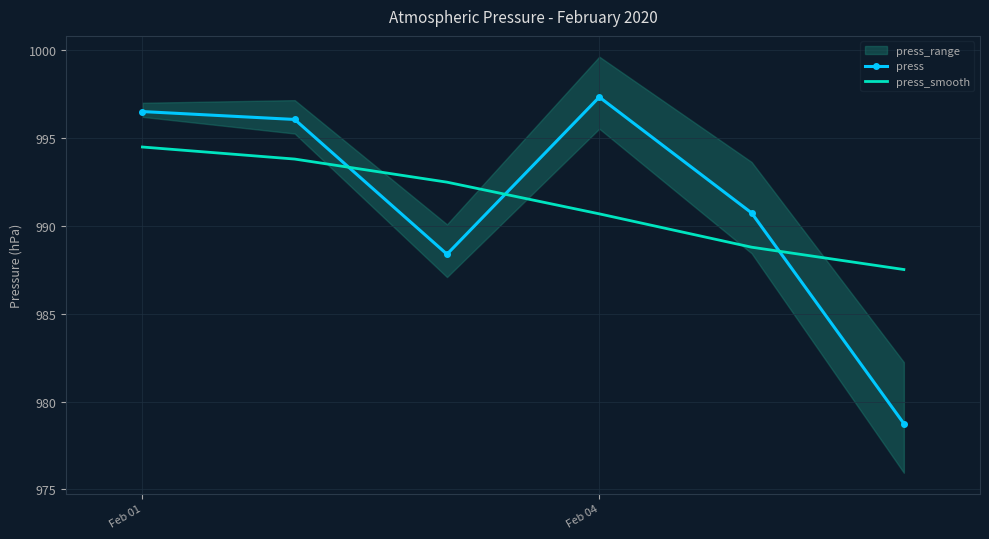

How many times do press and press_smooth cross each other?

3